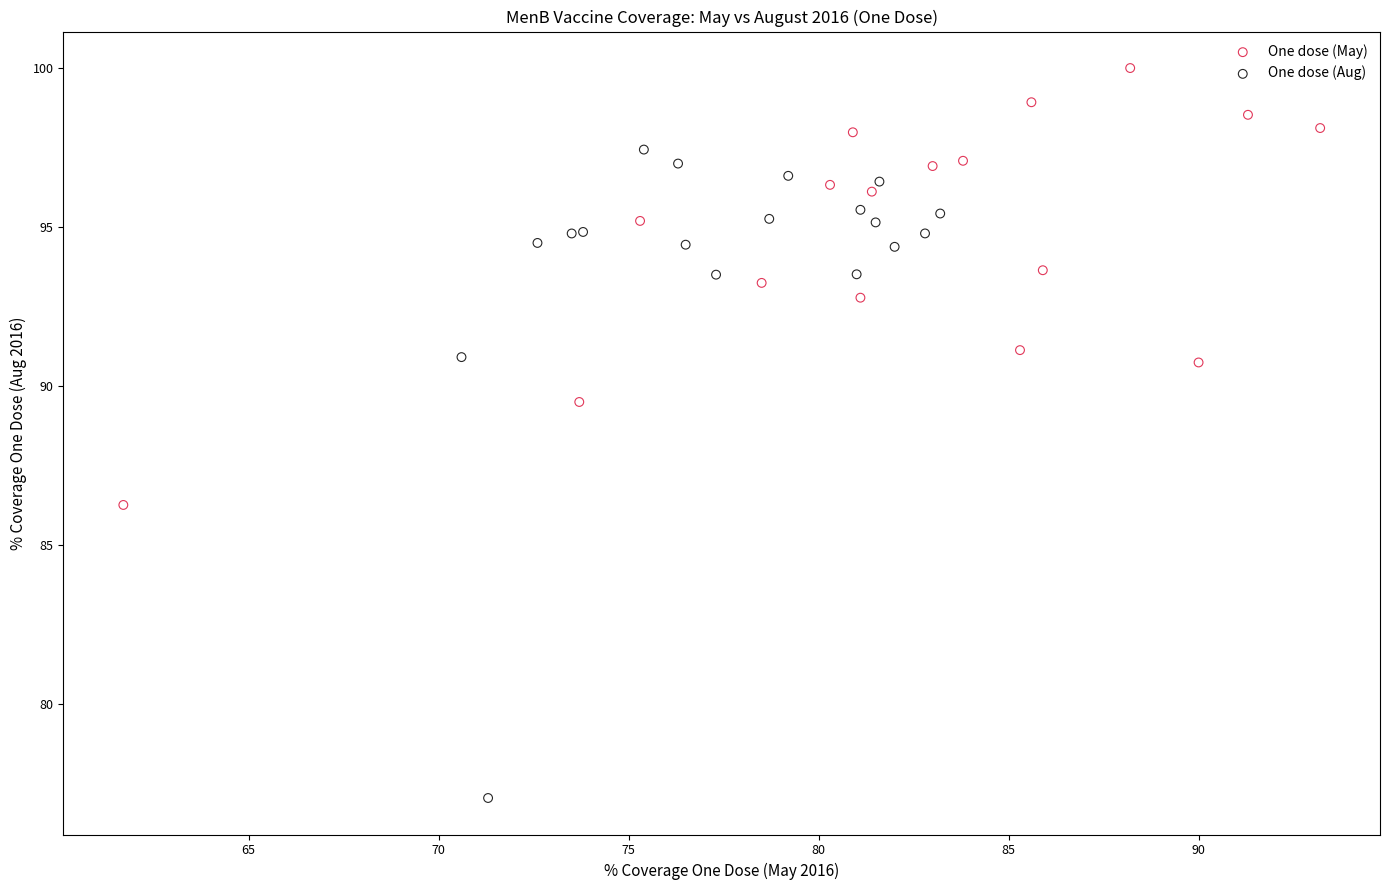

Which series has the largest Y range (max minus min)?

One dose (Aug)